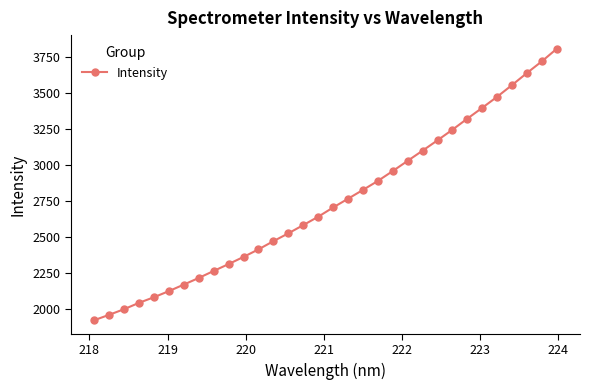

What is the minimum value shown in the chart?

1924.0